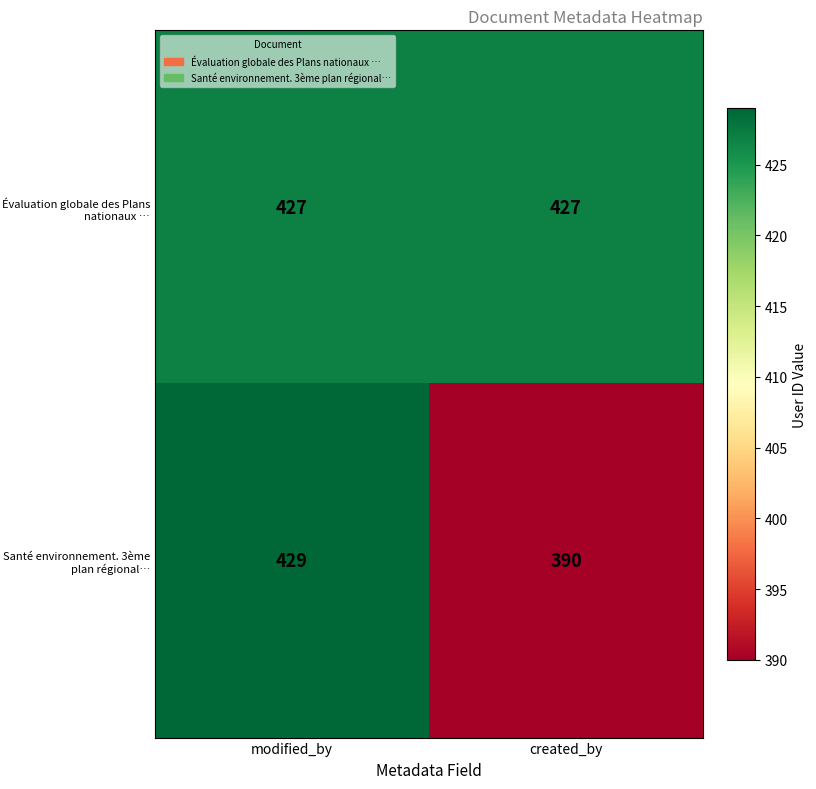

Reading right to left, transcribe all the data shown in this chart.

Évaluation globale des Plans nationaux …: 427	427
Santé environnement. 3ème plan régional…: 390	429